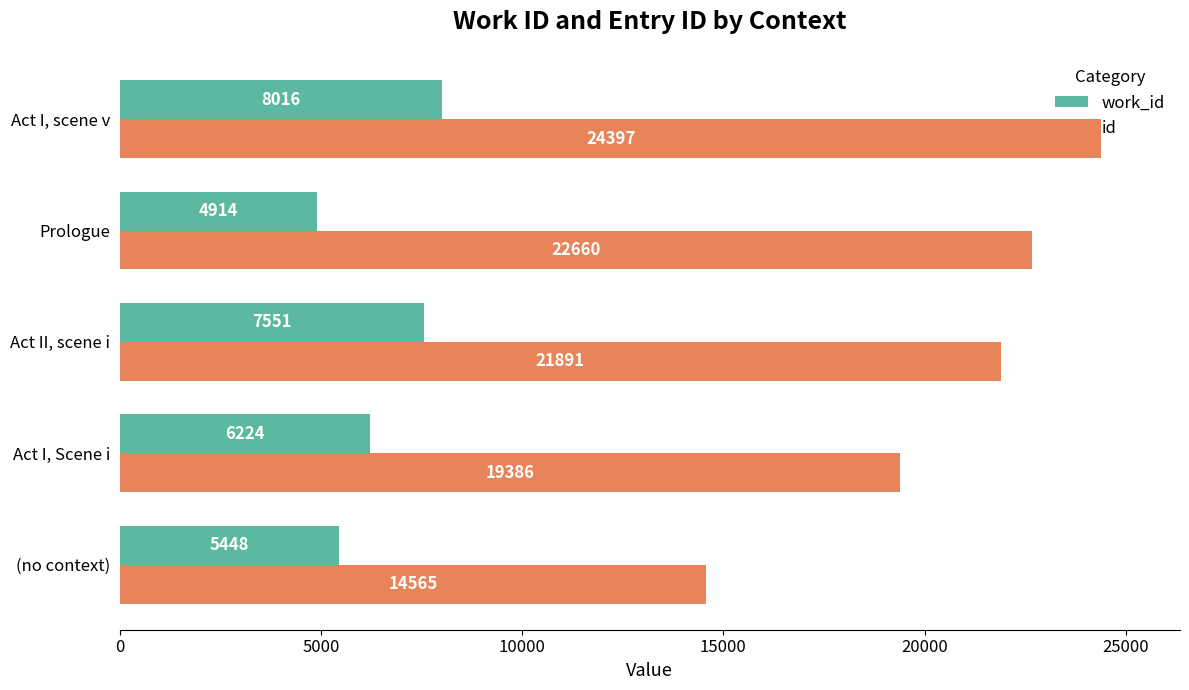

At how many categories does at least one series exceed 15765?

4